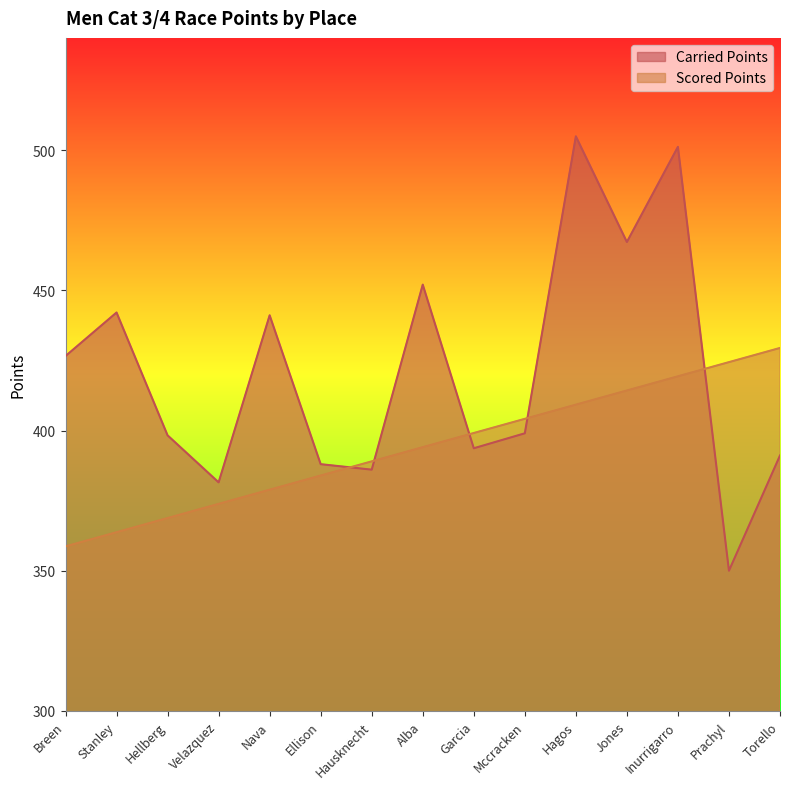

The value of Carried Points at Hausknecht is 608.7. True or false?

False